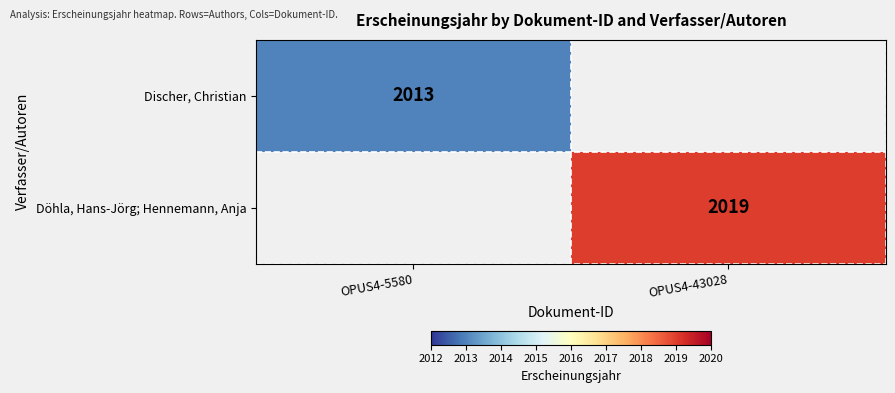

True or false: Döhla, Hans-Jörg; Hennemann, Anja has a value of 2019 at OPUS4-43028.

True